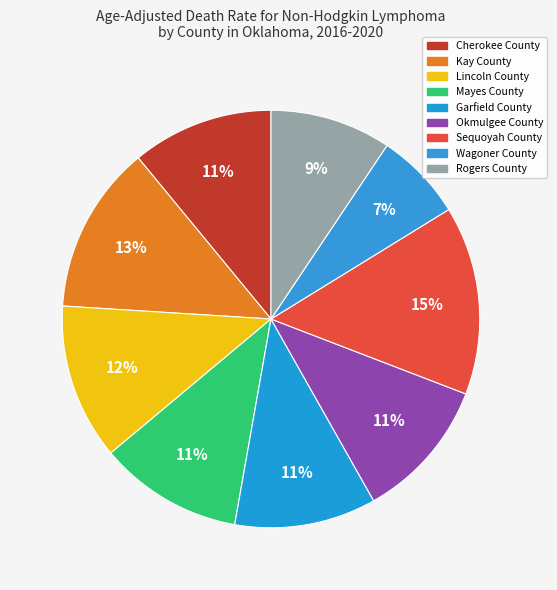

Combined, what portion of the pie is Kay County and Rogers County?

22.4%